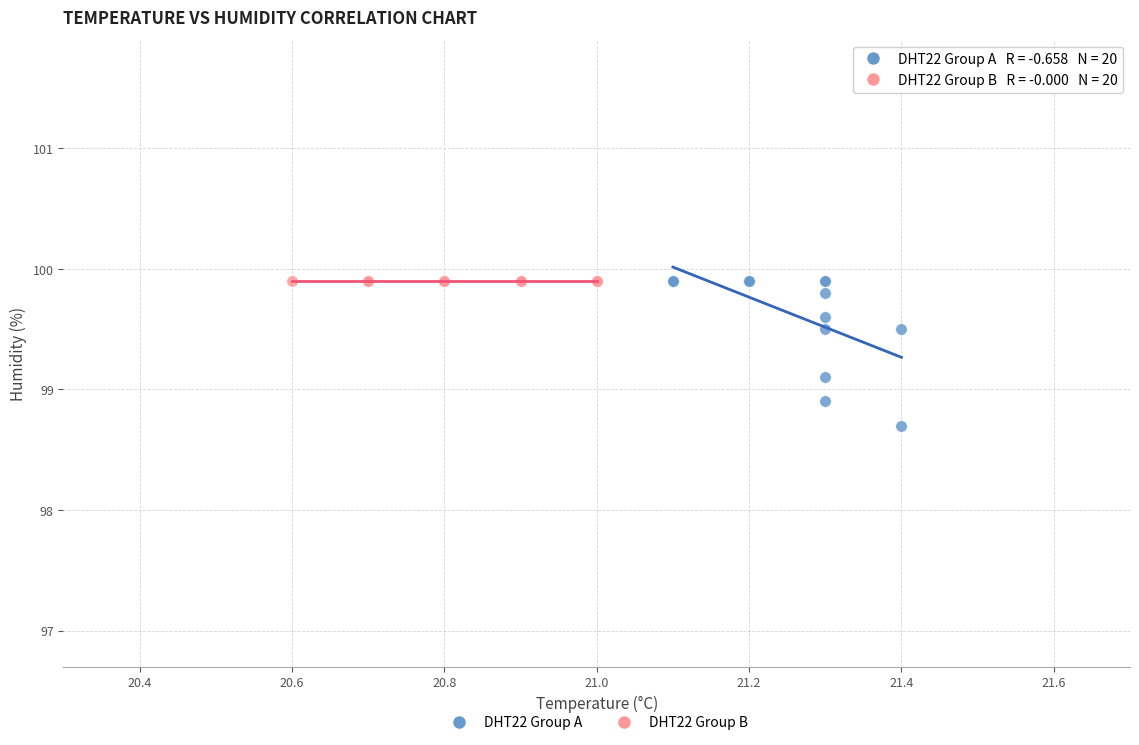

Which series reaches the minimum Y coordinate?

DHT22 Group A